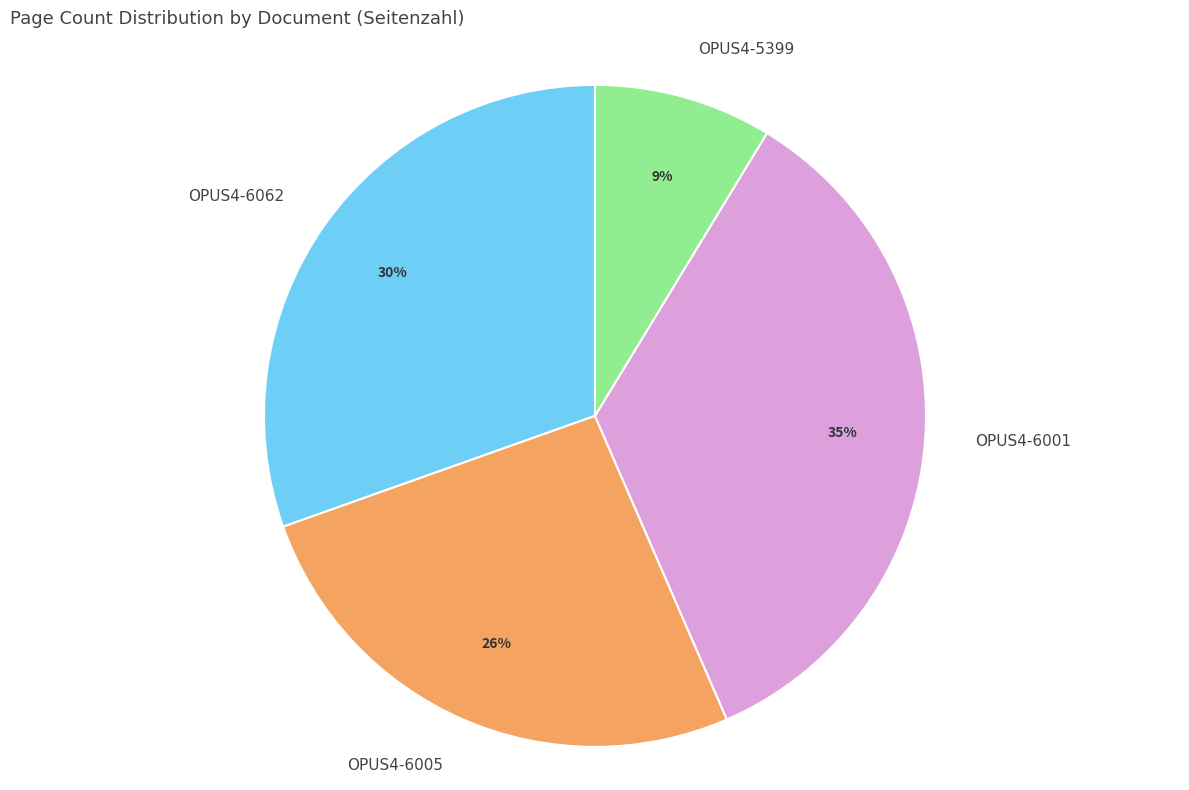

What percentage is the OPUS4-6005 slice, to the nearest percent?

26%